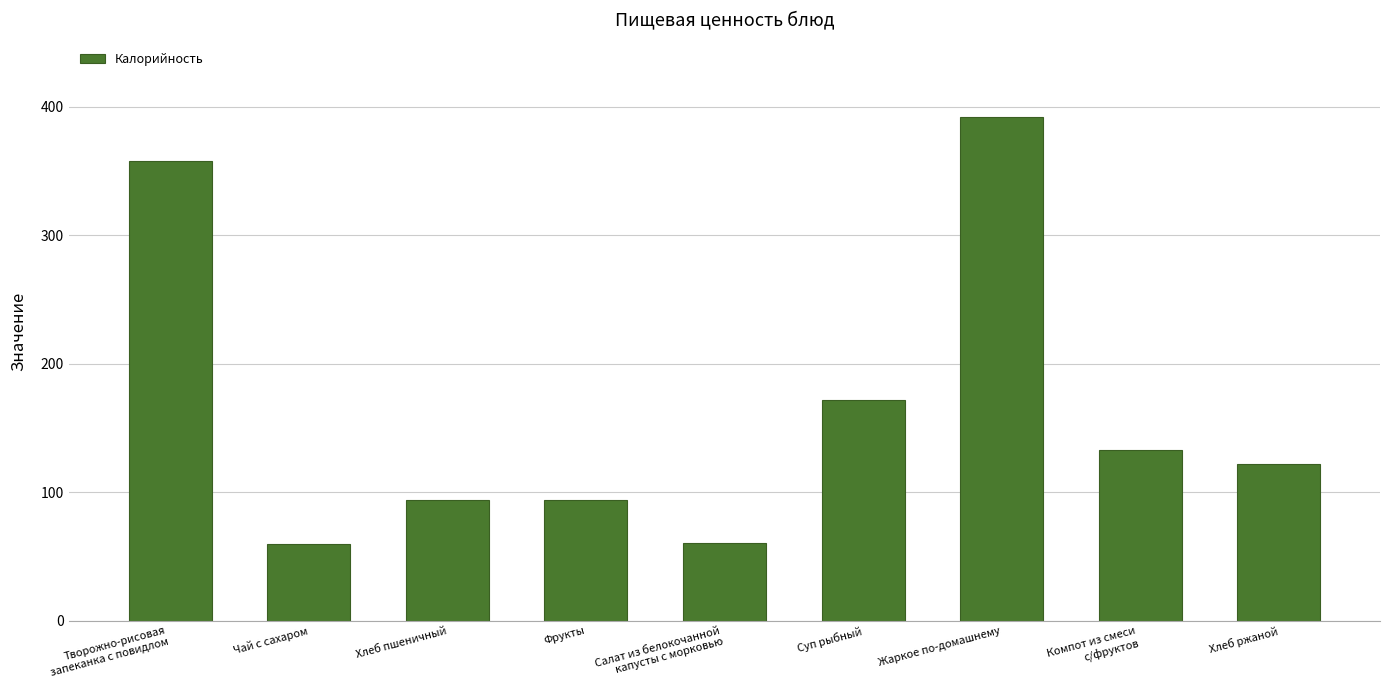

Where is the data nearest to the value 226?

Суп рыбный